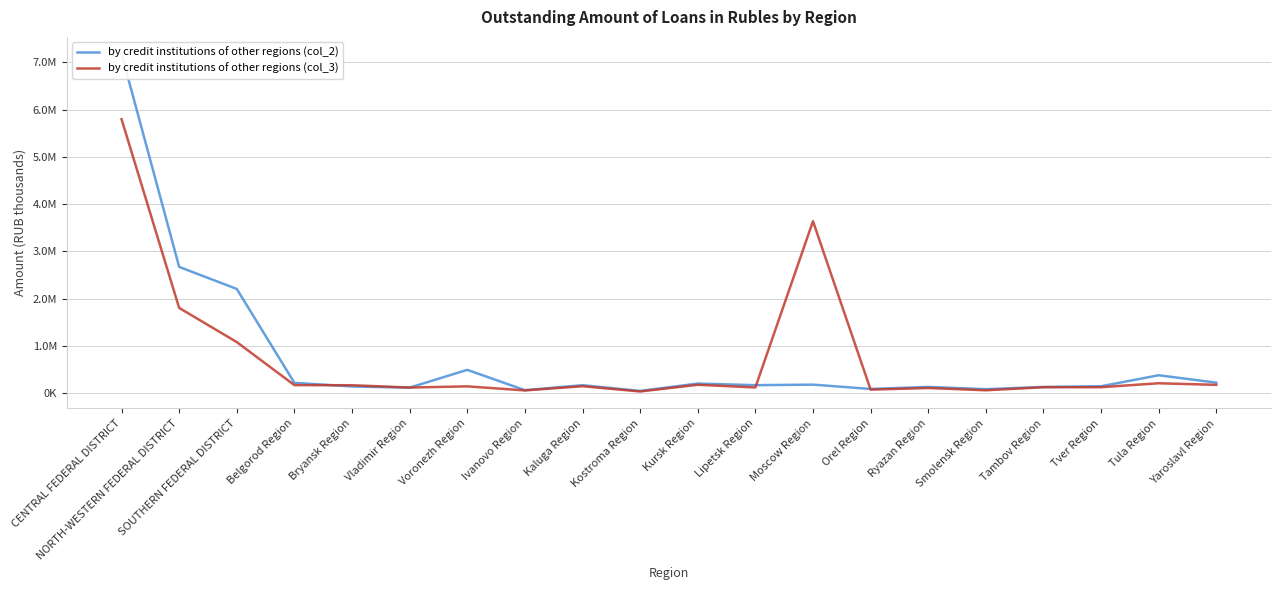

True or false: by credit institutions of other regions (col_2) and by credit institutions of other regions (col_3) cross at least once.

True